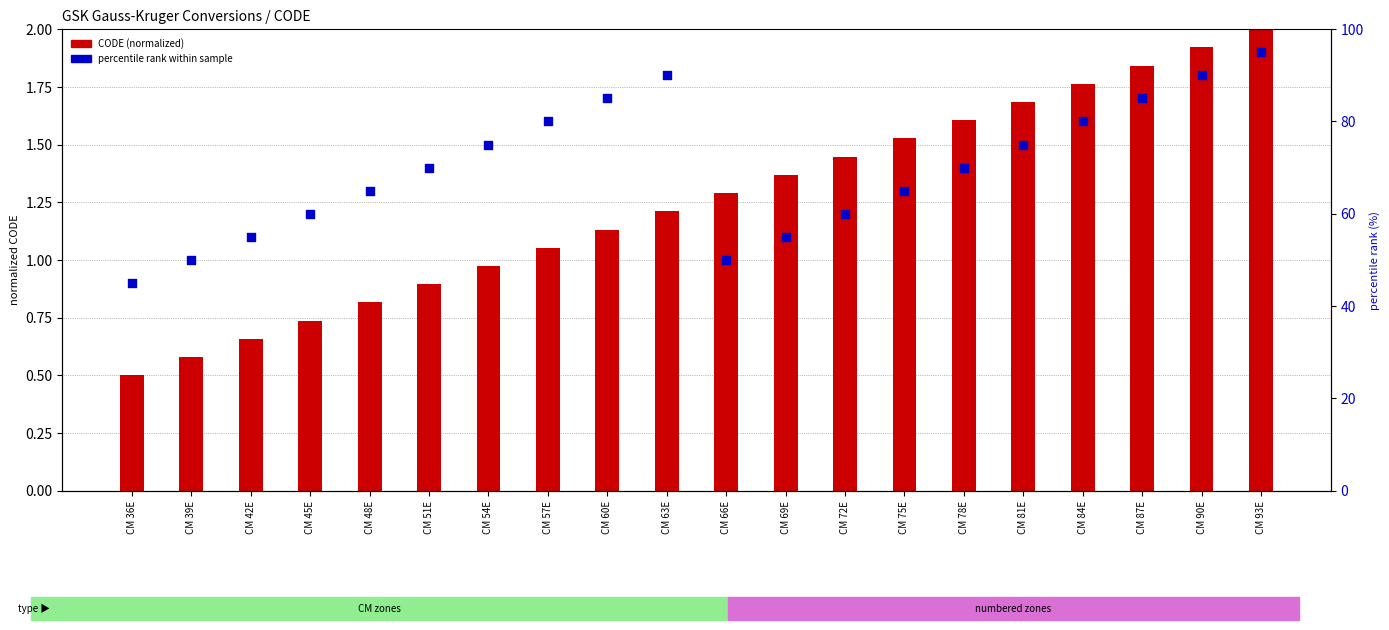

Which series has the largest Y range (max minus min)?

percentile rank within sample